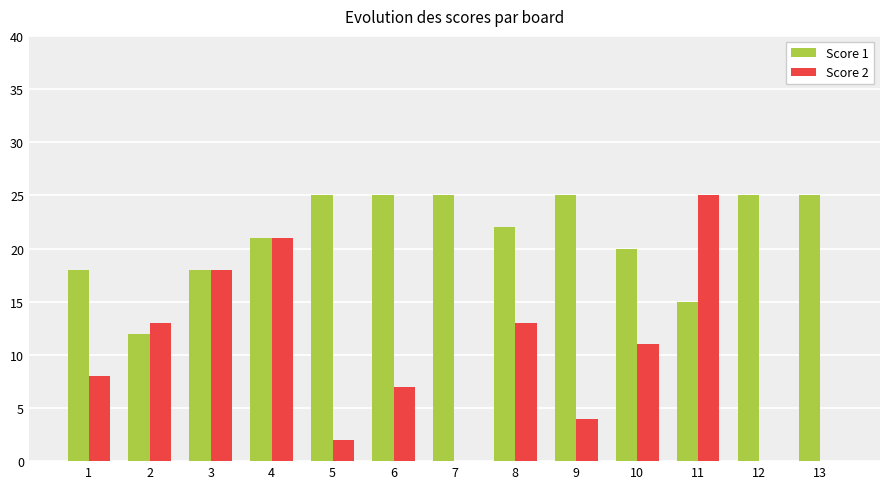

Read the Score 1 value at 2.

12